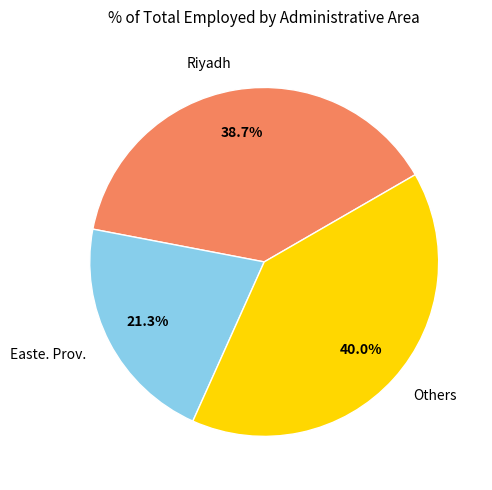

Is there any slice that represents more than half of the pie?

No